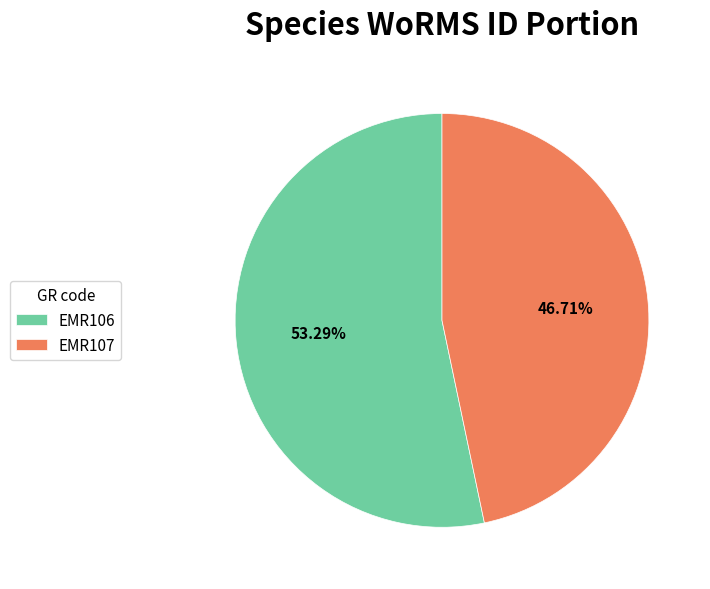

To the nearest percent, what is the average slice percentage?

50%